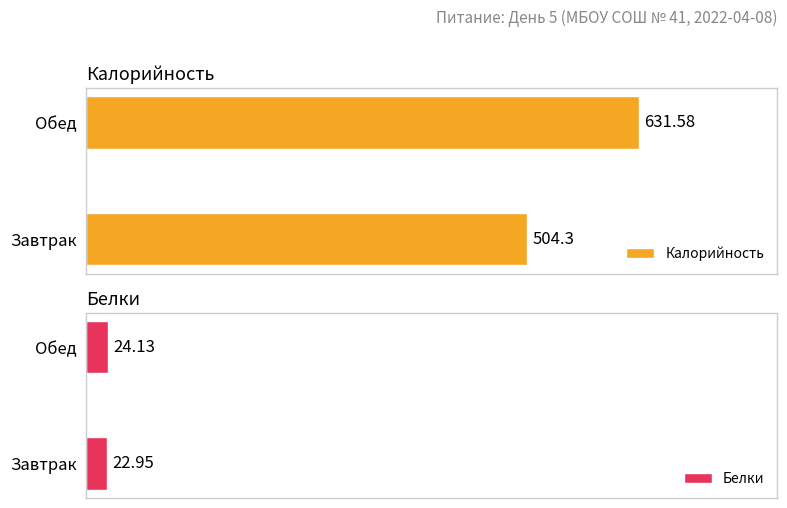

At which label is Белки closest to 23?

Завтрак